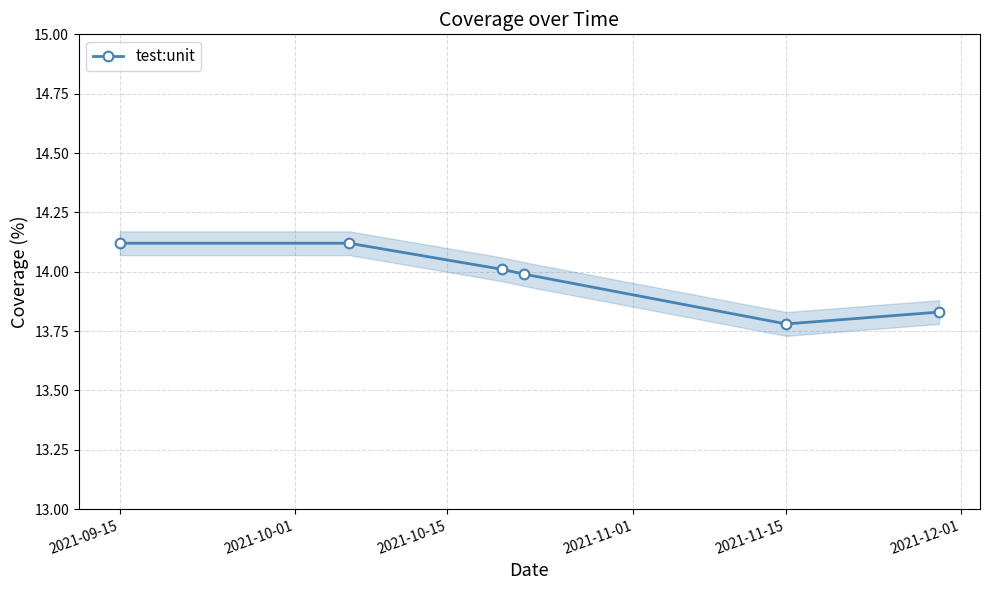

How many values are below 14?

3